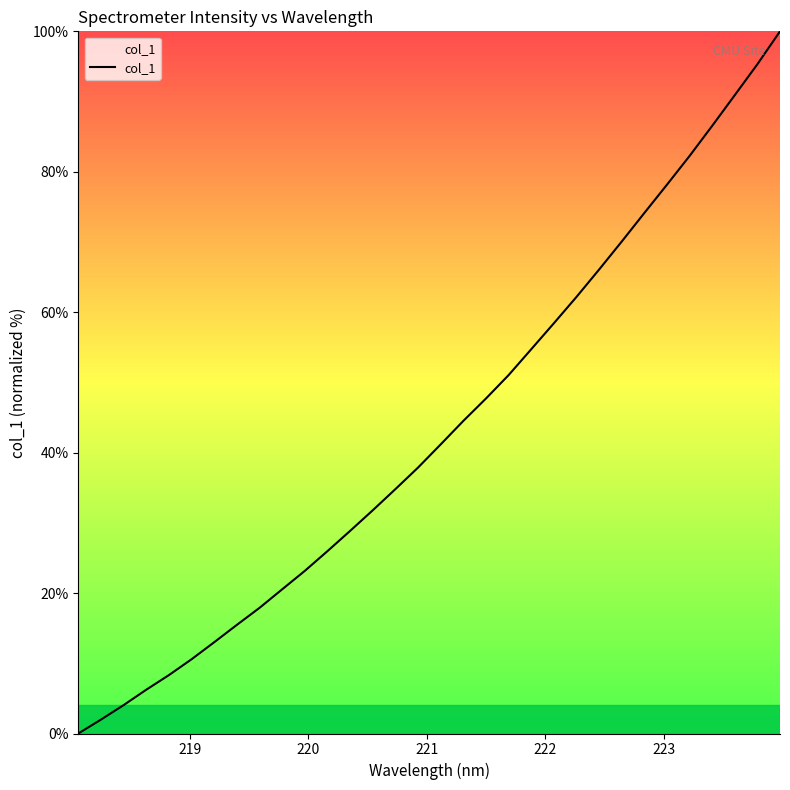

What is the difference between the maximum and minimum values?

100.0